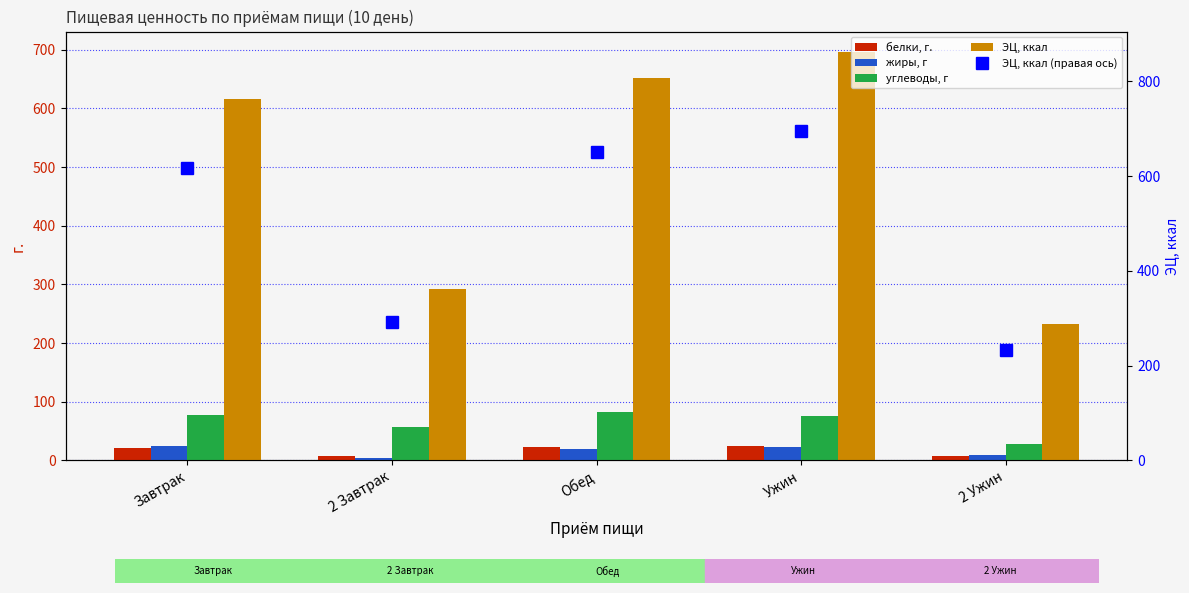

True or false: углеводы, г has a value of 28.1 at 2 Ужин.

True